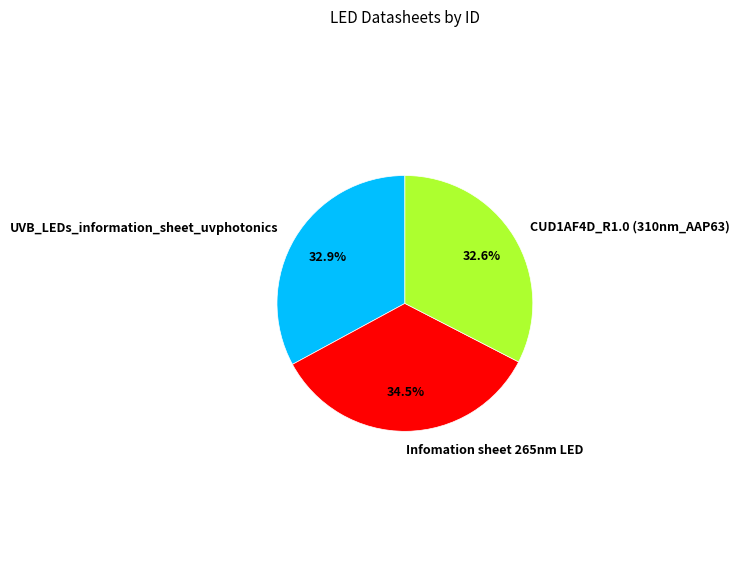

Which category has the biggest portion of the pie?

Infomation sheet 265nm LED